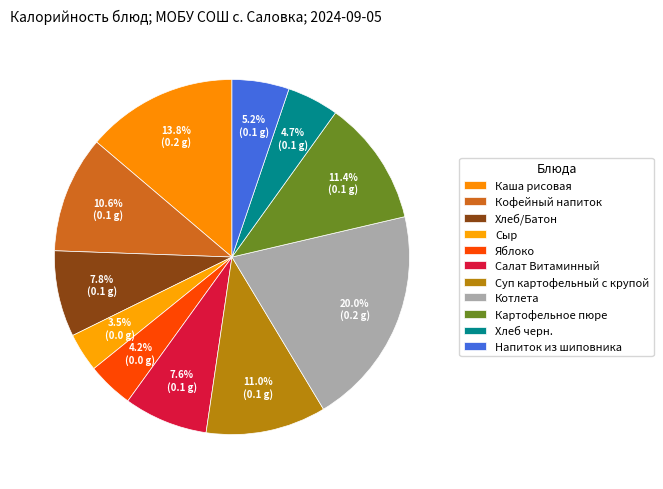

Which category has the biggest portion of the pie?

Котлета